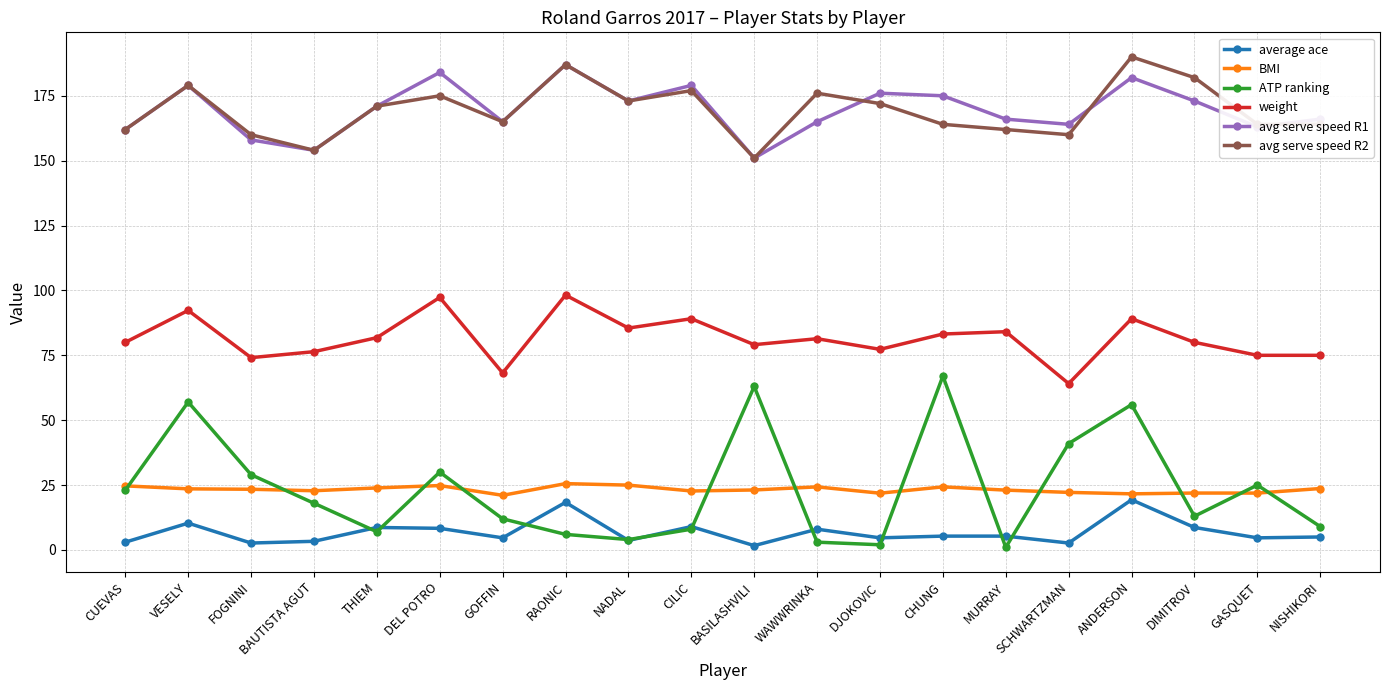

True or false: weight has a value of 80.0 at DIMITROV.

True